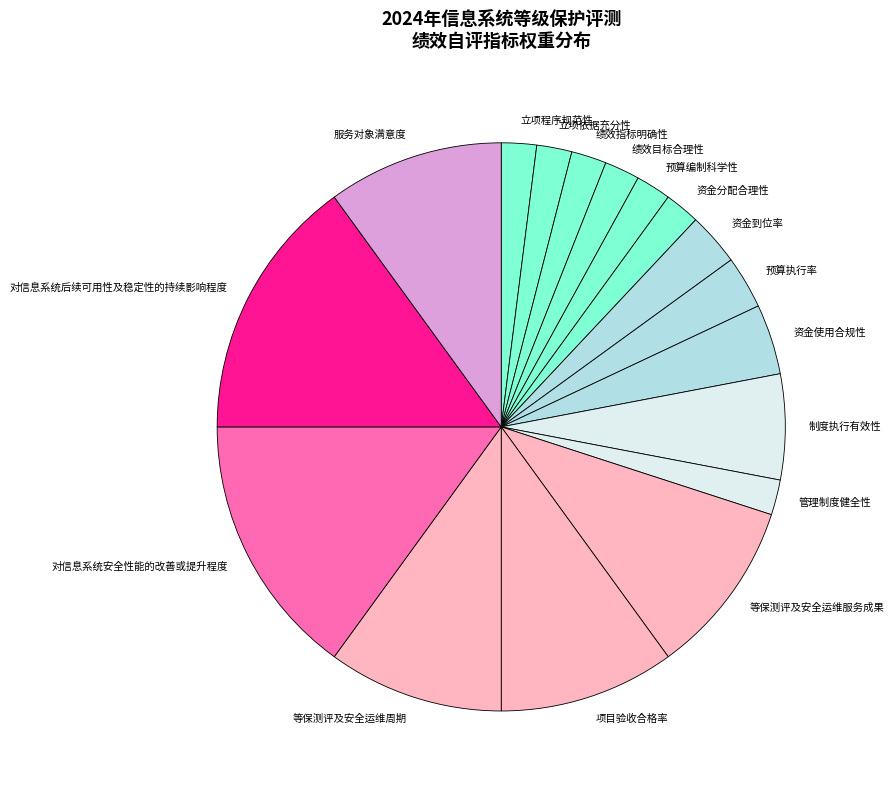

Combined, do 对信息系统安全性能的改善或提升程度 and 资金到位率 account for over 50%?

No